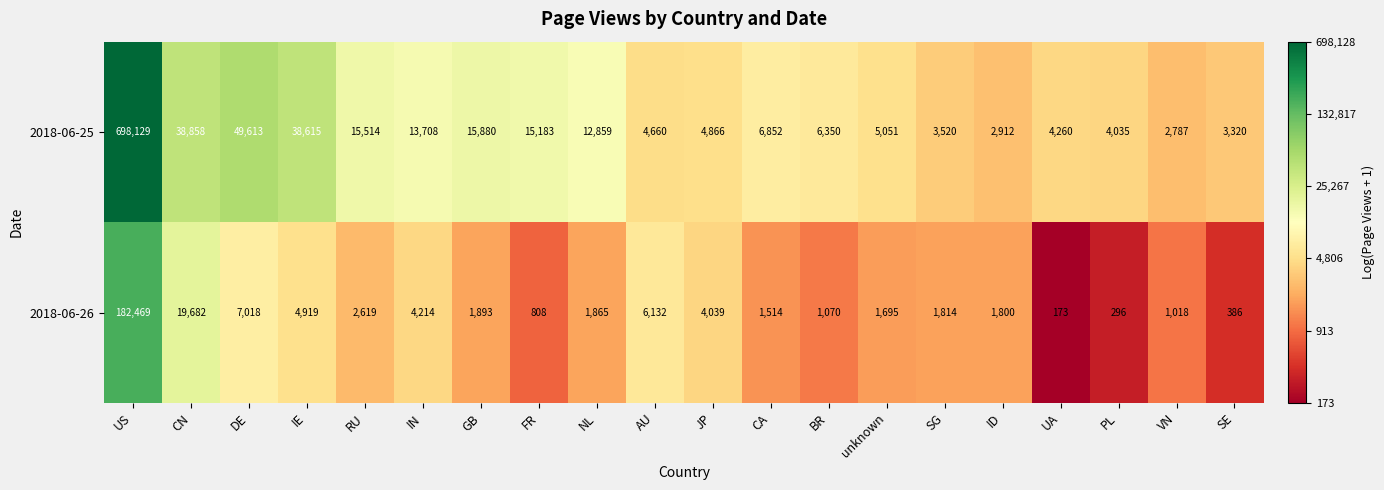

What is the smallest value displayed?

173